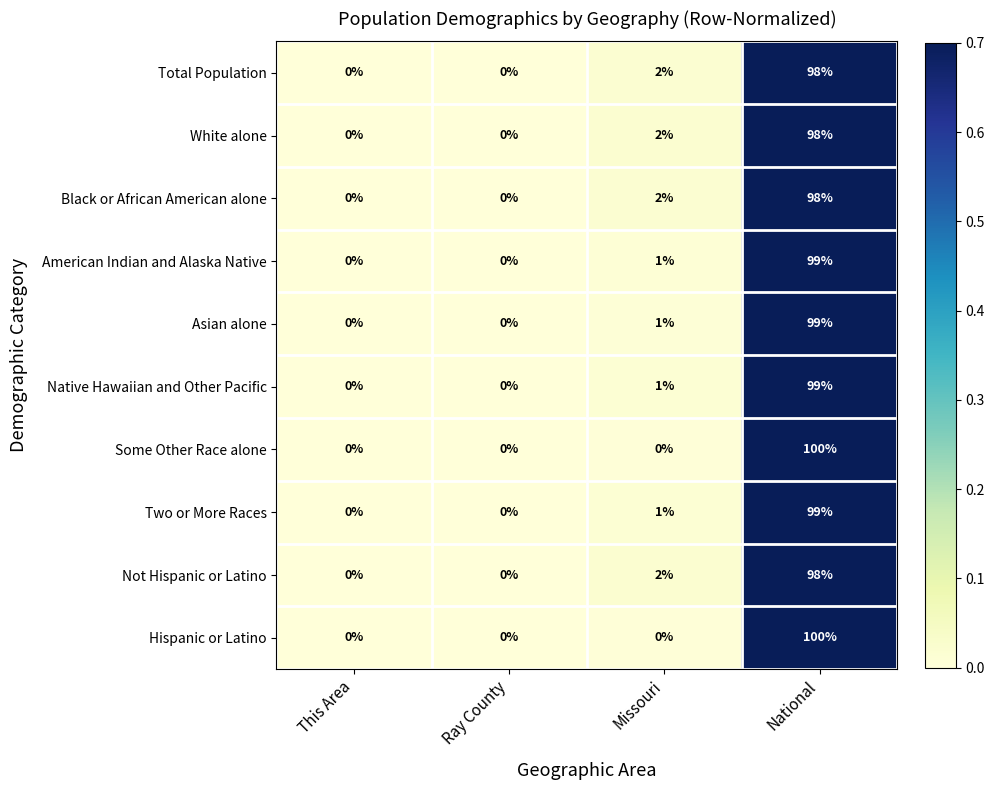

At which category does the chart reach its peak across all series?

National